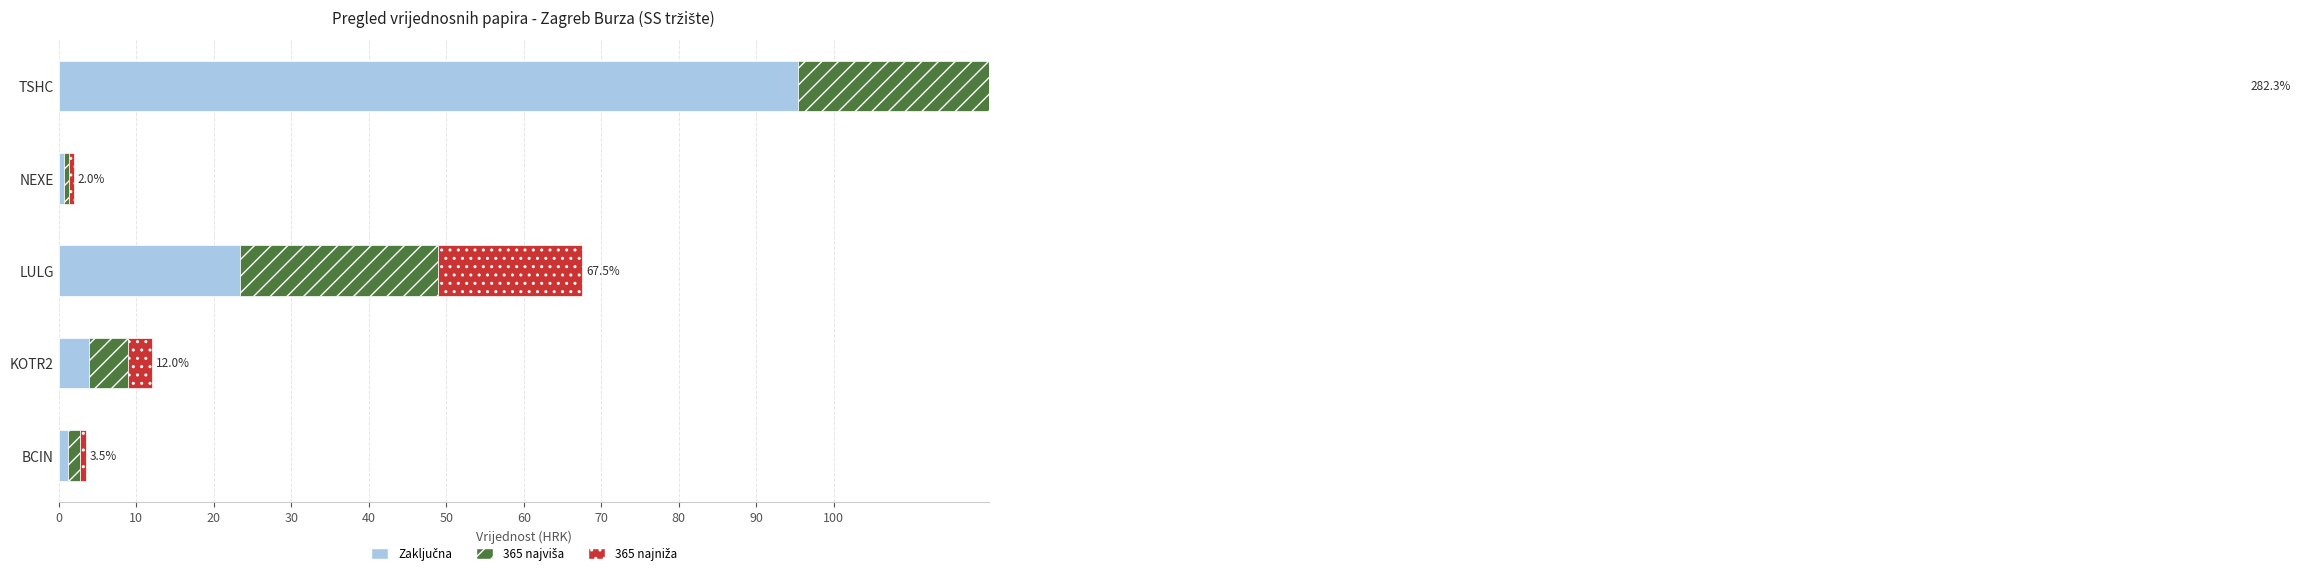

What is the highest value of the 365 najviša series?

100.0